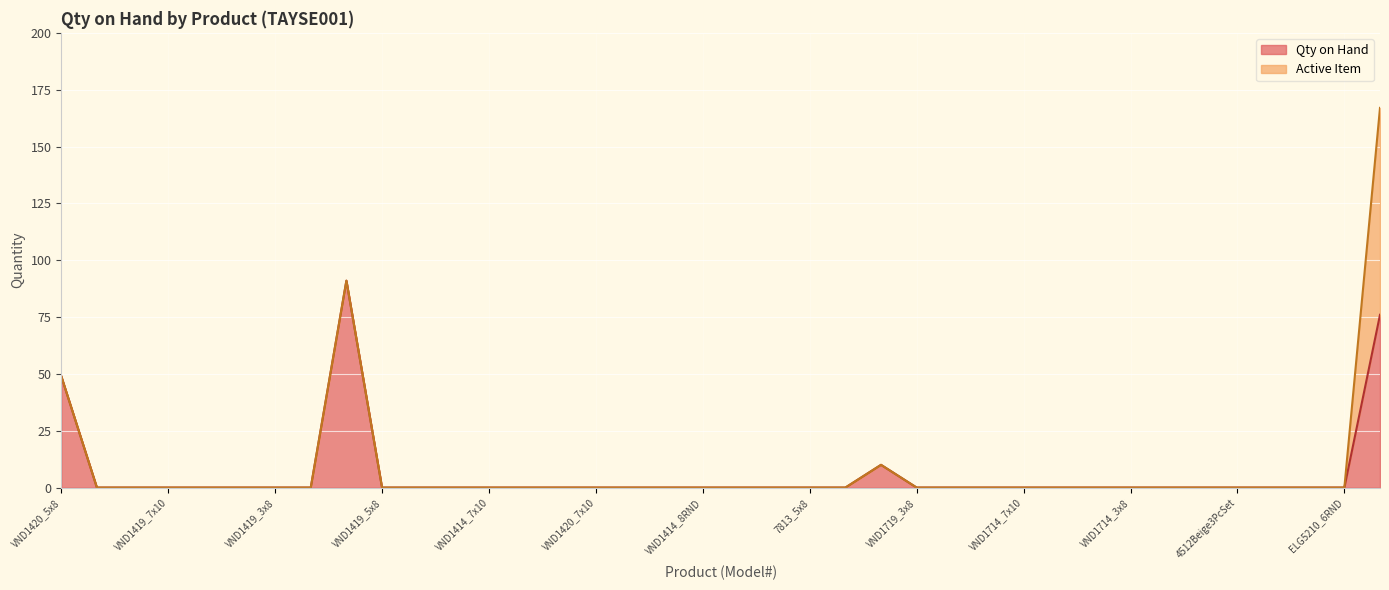

What is the average value?

6